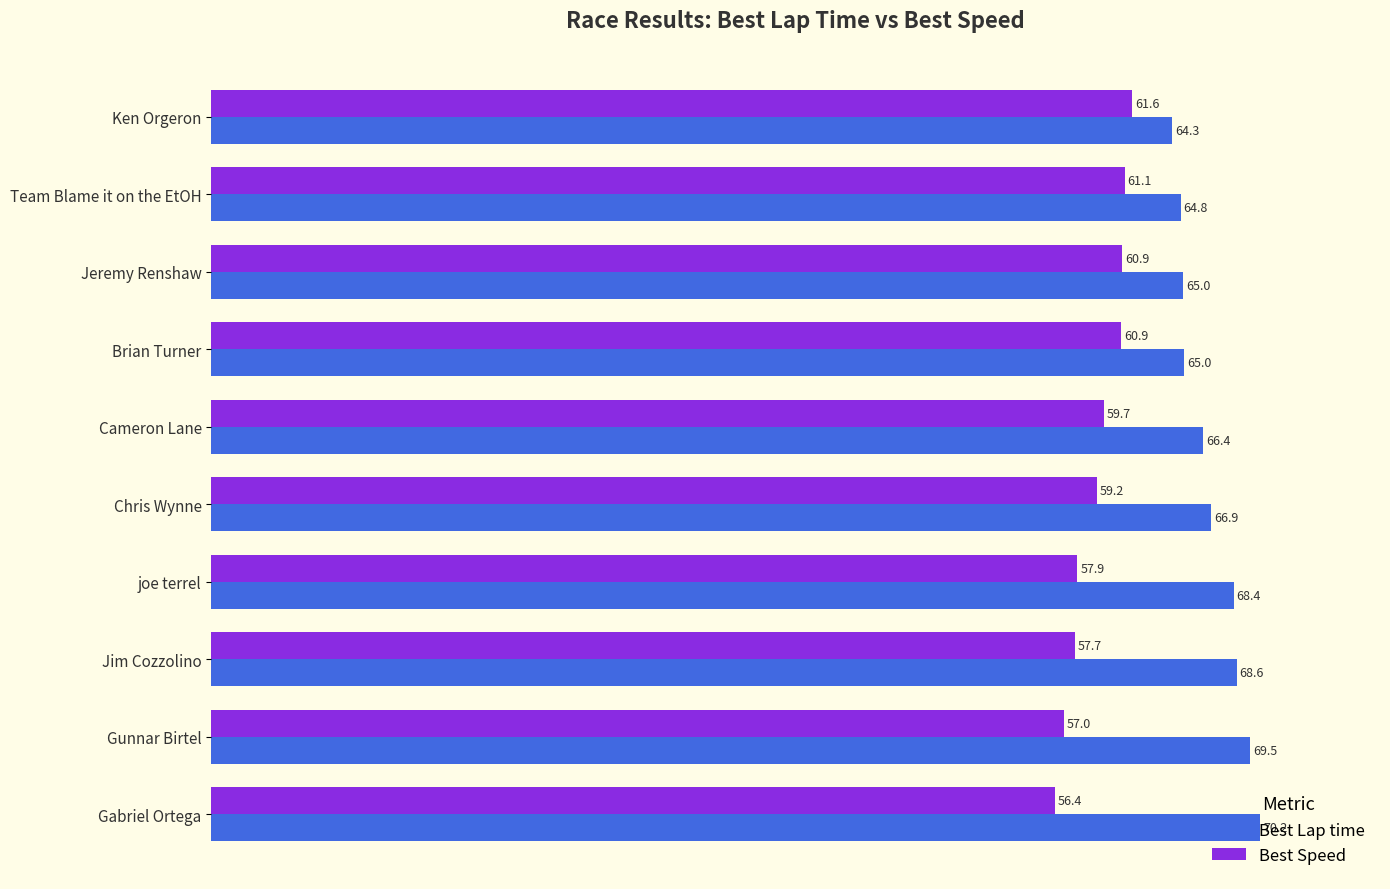

What is the smallest value displayed?

56.4